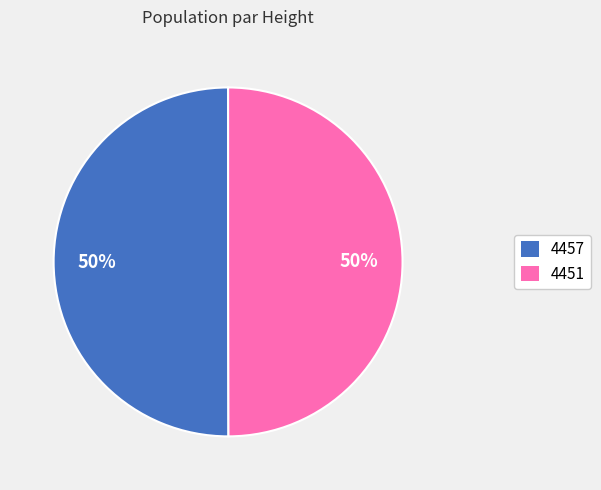

To the nearest percent, what portion does 4457 represent?

50%